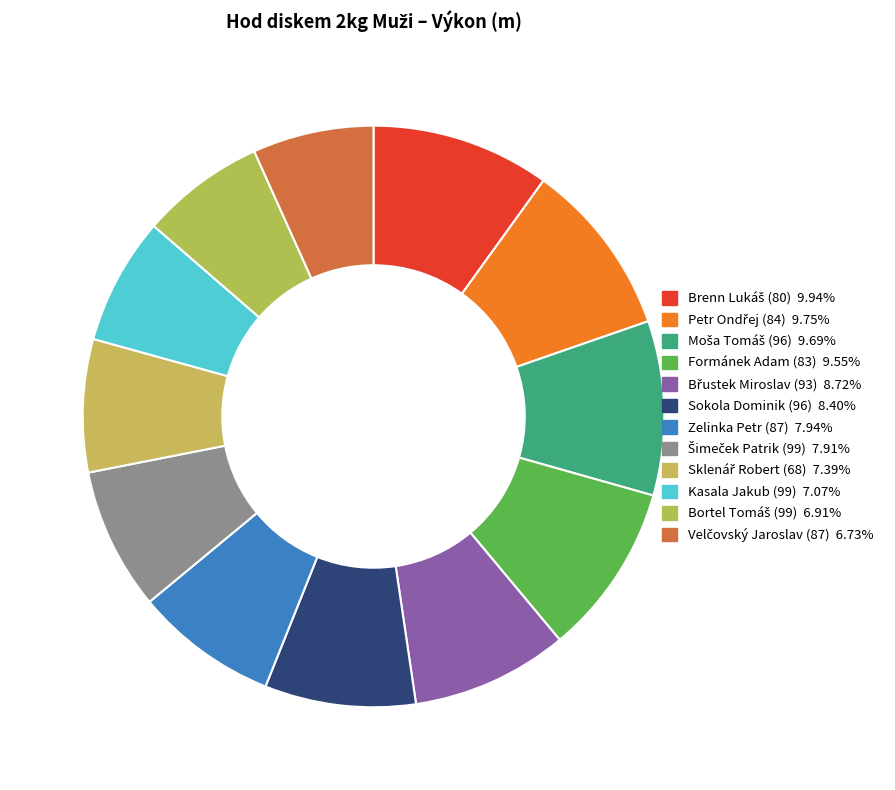

Count the number of slices in the pie.

12